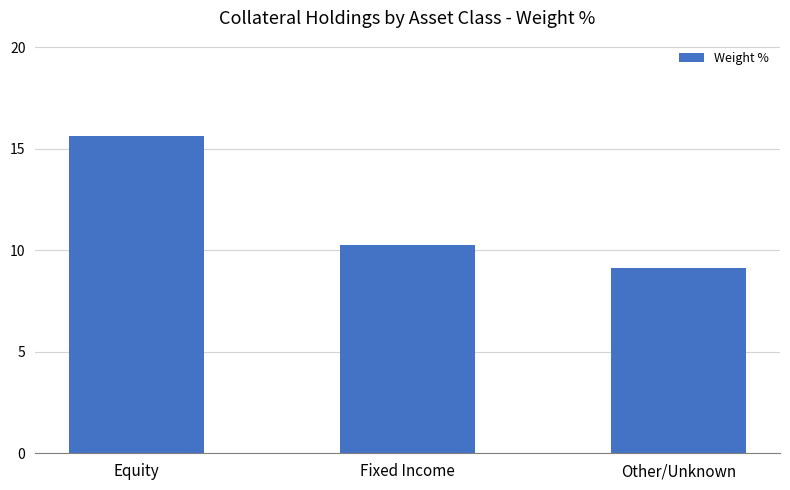

At which category does the chart reach its minimum across all series?

Other/Unknown